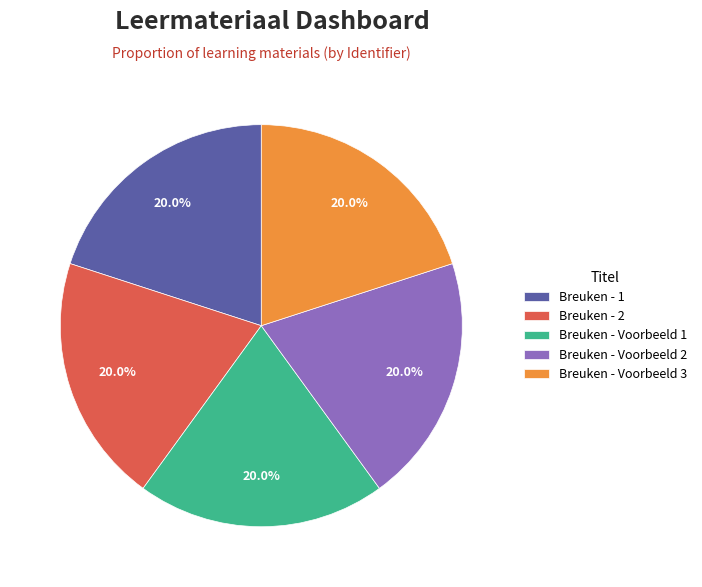

True or false: Breuken - 1 accounts for 26% of the total.

False